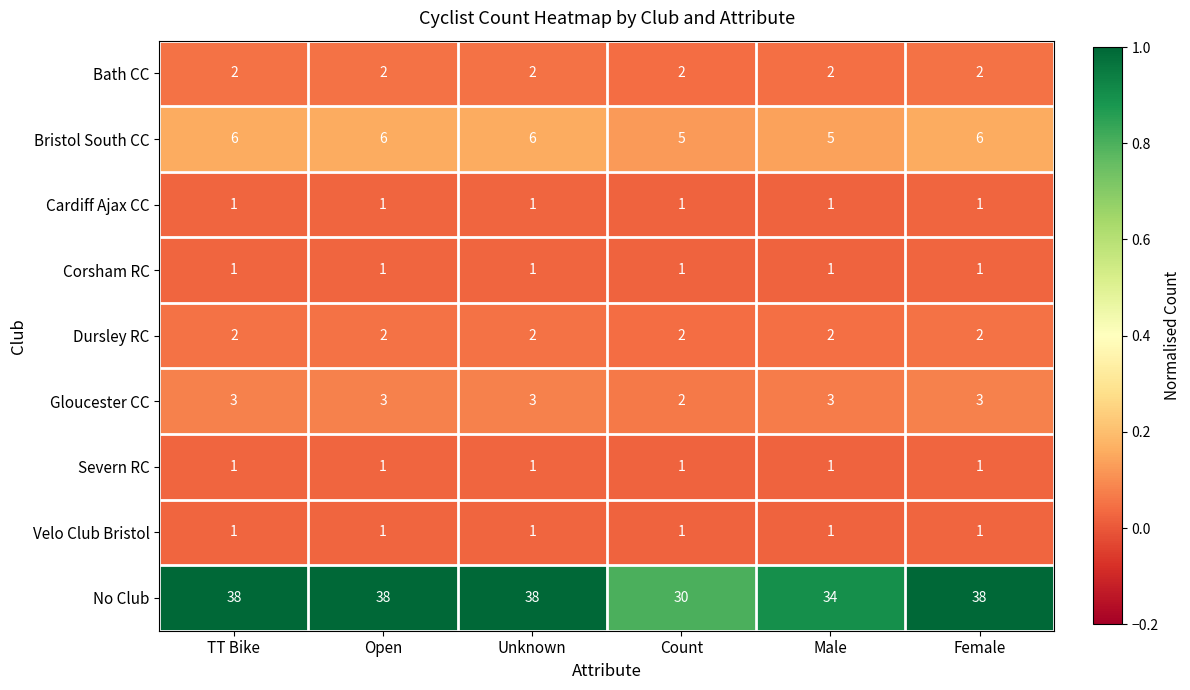

How many distinct data groups are displayed?

9